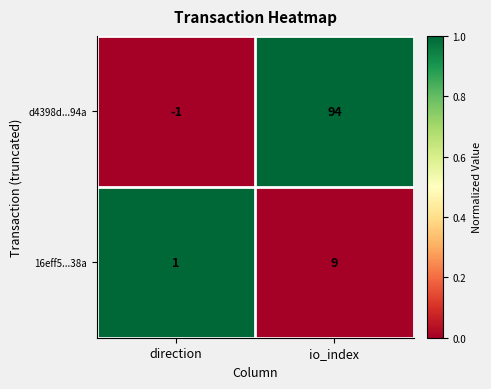

Which series has the largest total across all categories?

d4398d...94a